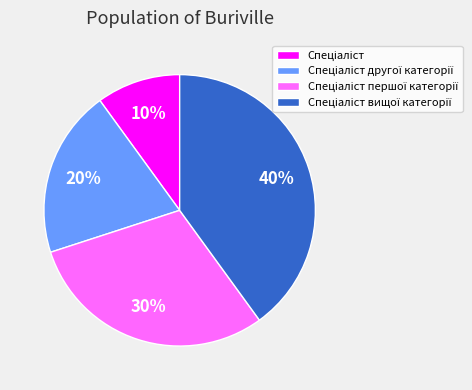

How many slices are in this pie chart?

4